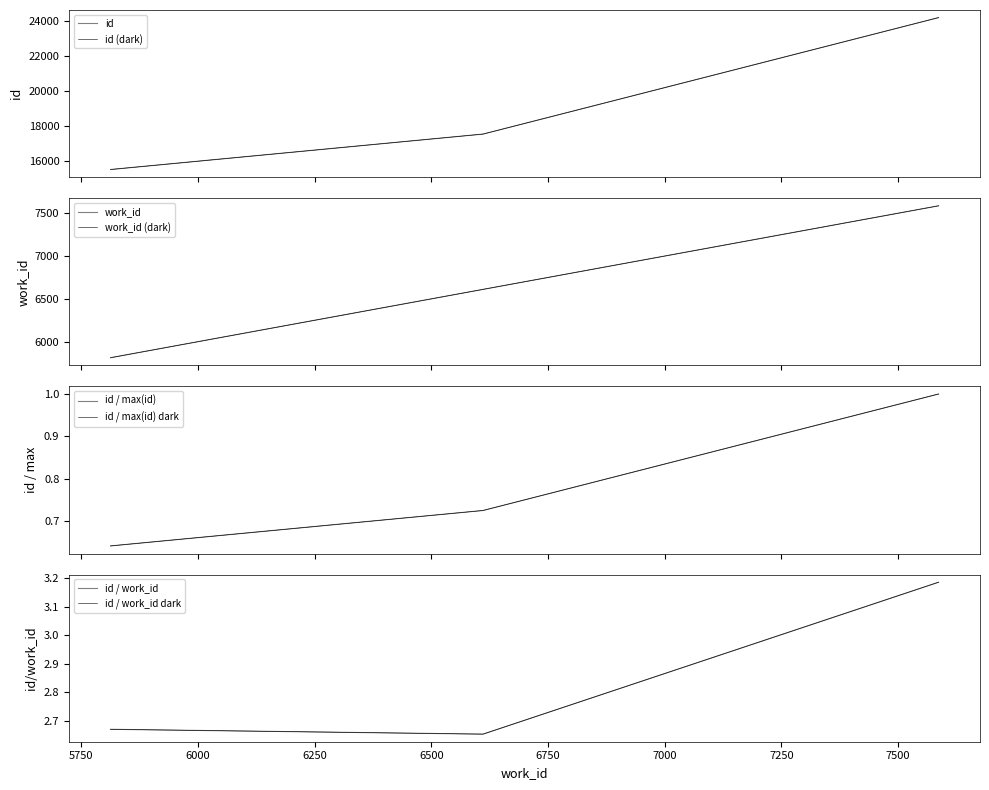

What is the ratio of the value at 6611 to the value at 7587?

0.7